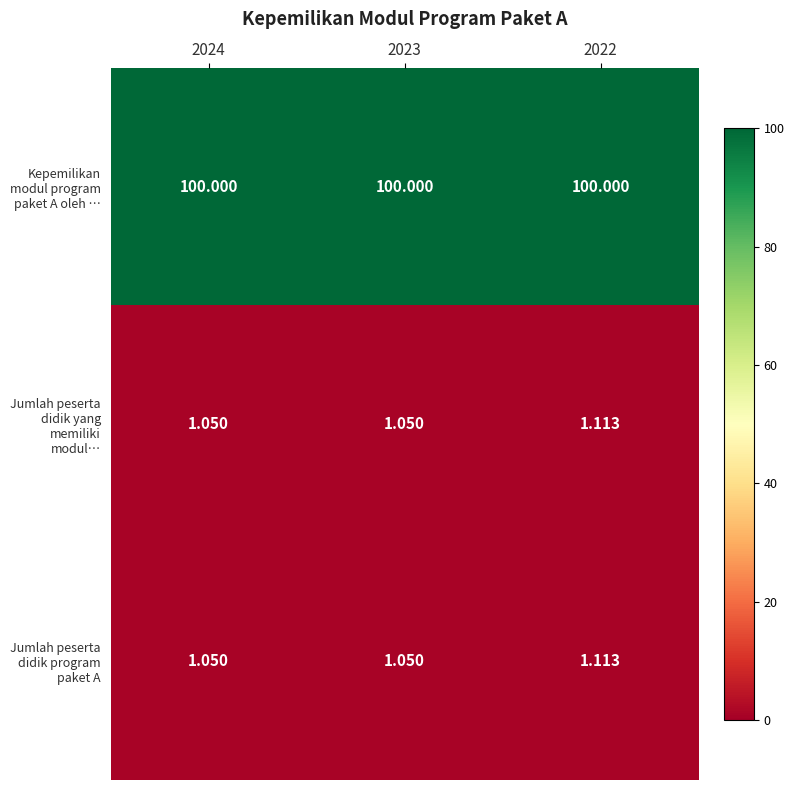

At which category is the sum across all series the highest?

2022